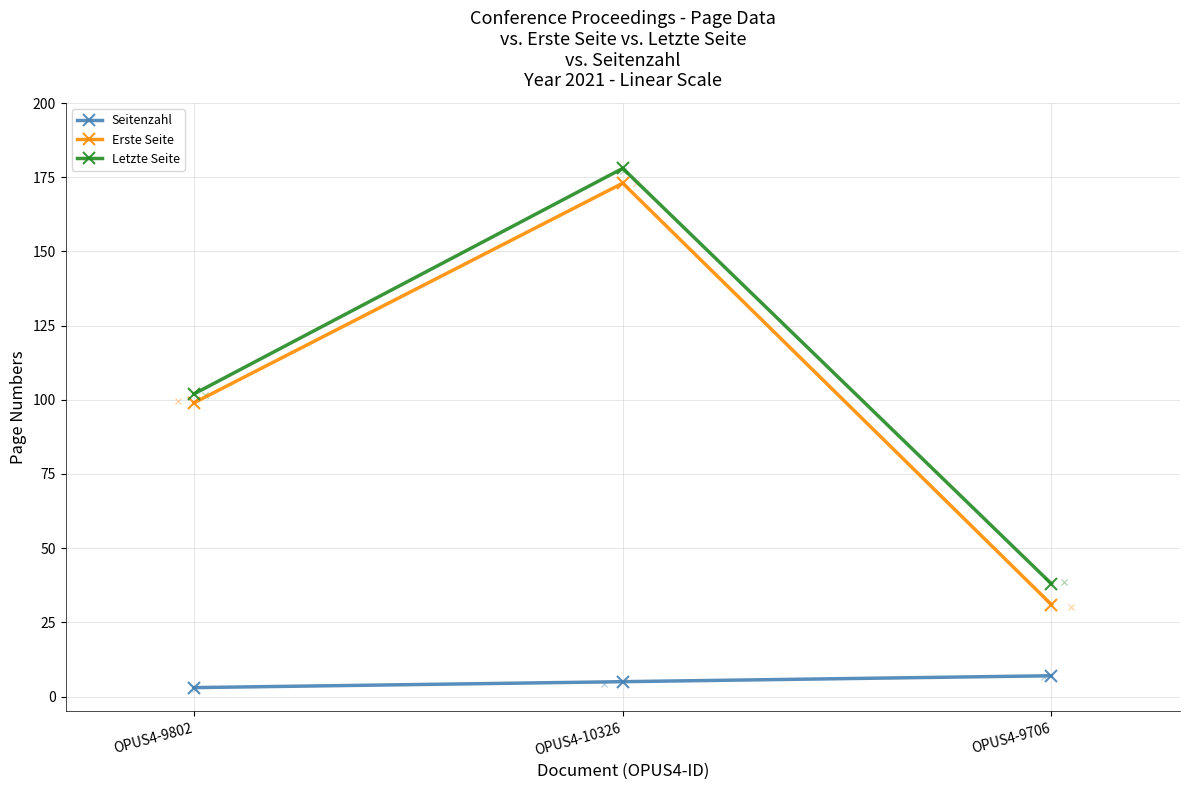

At how many categories does at least one series exceed 158?

1